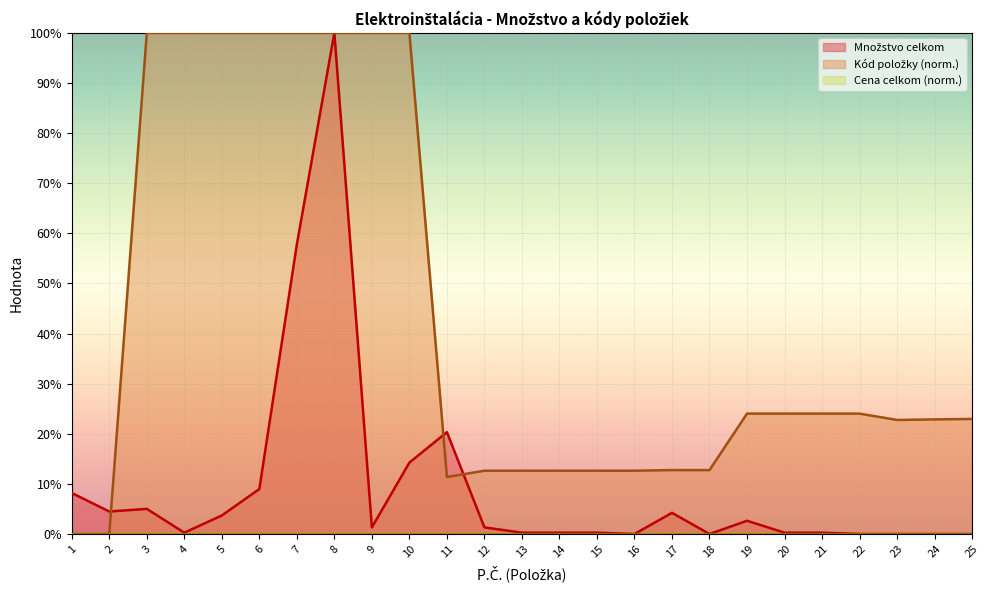

Where is the first local maximum for Kód položky?

10